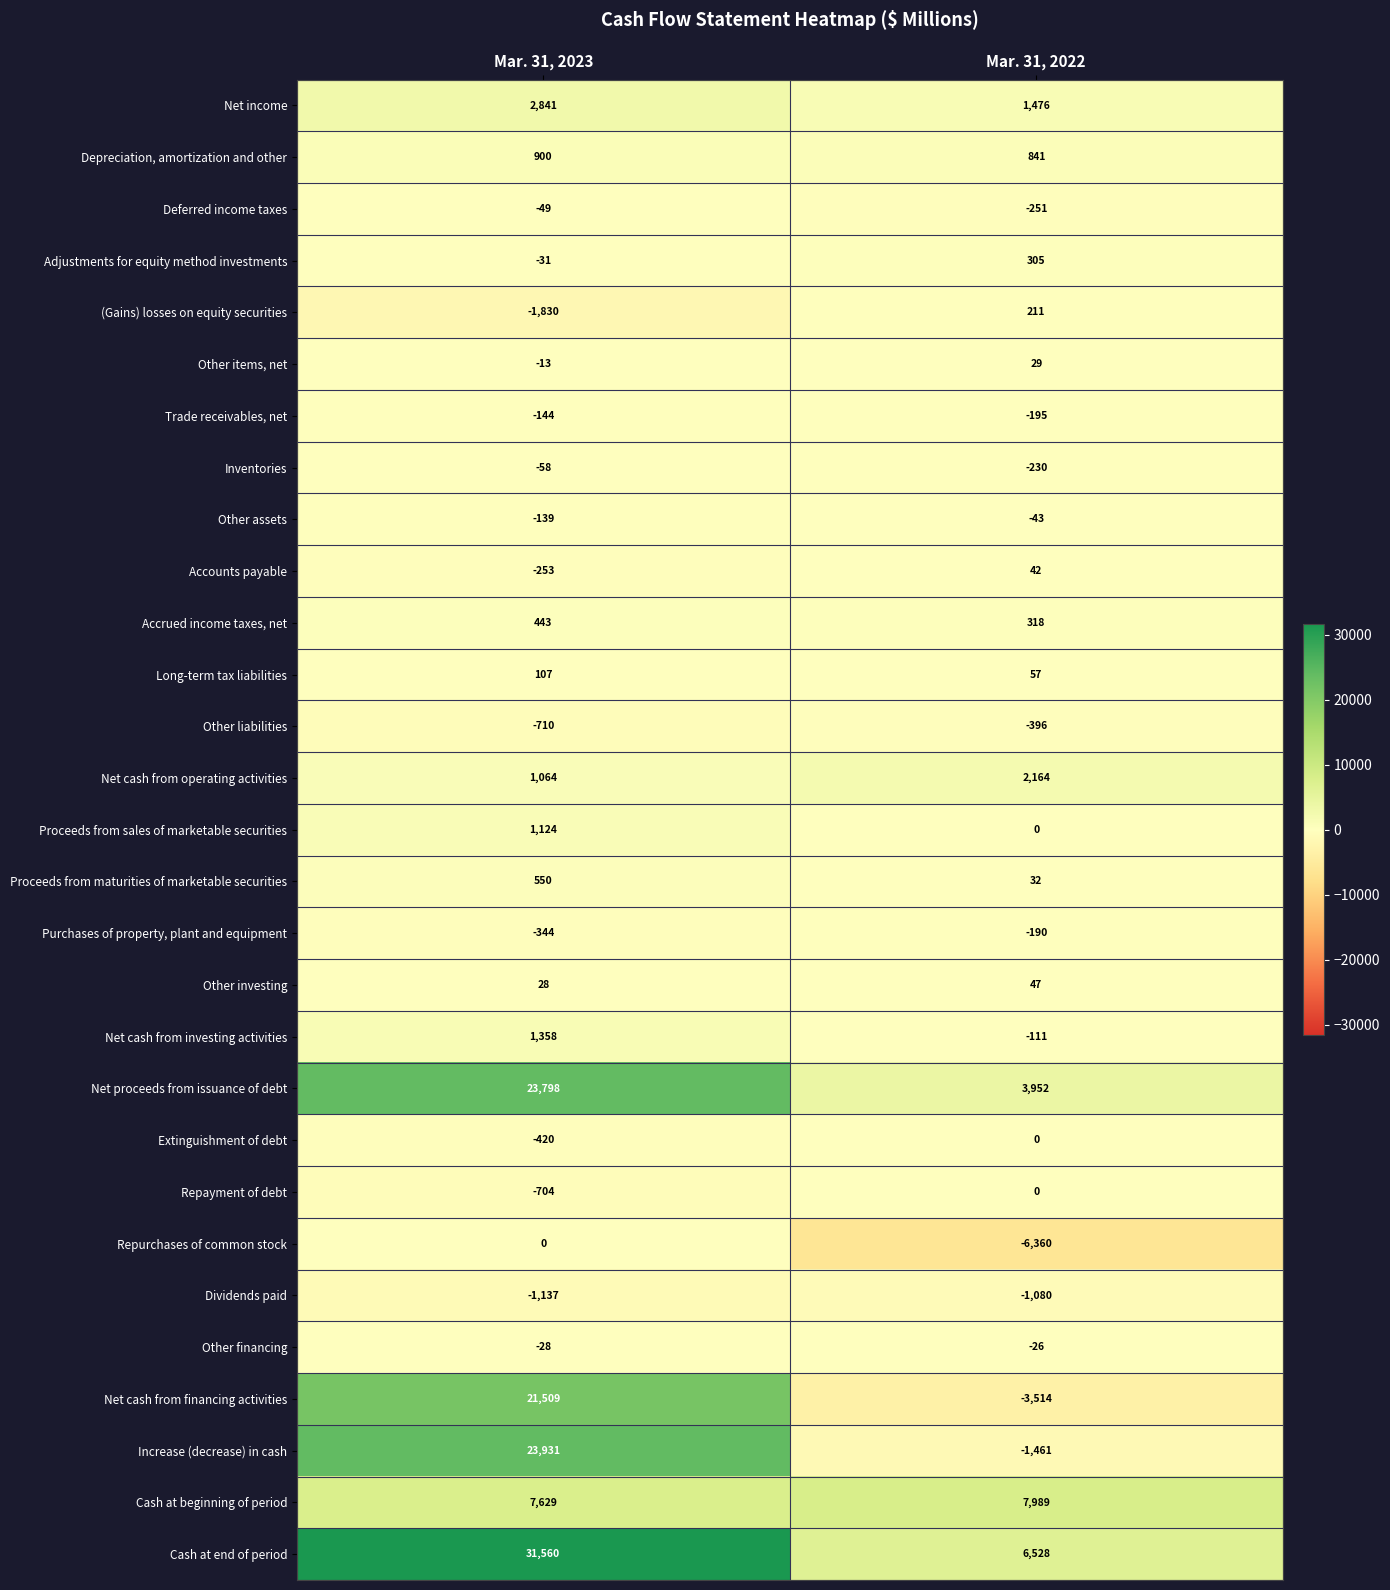

Count the number of data series in this chart.

29